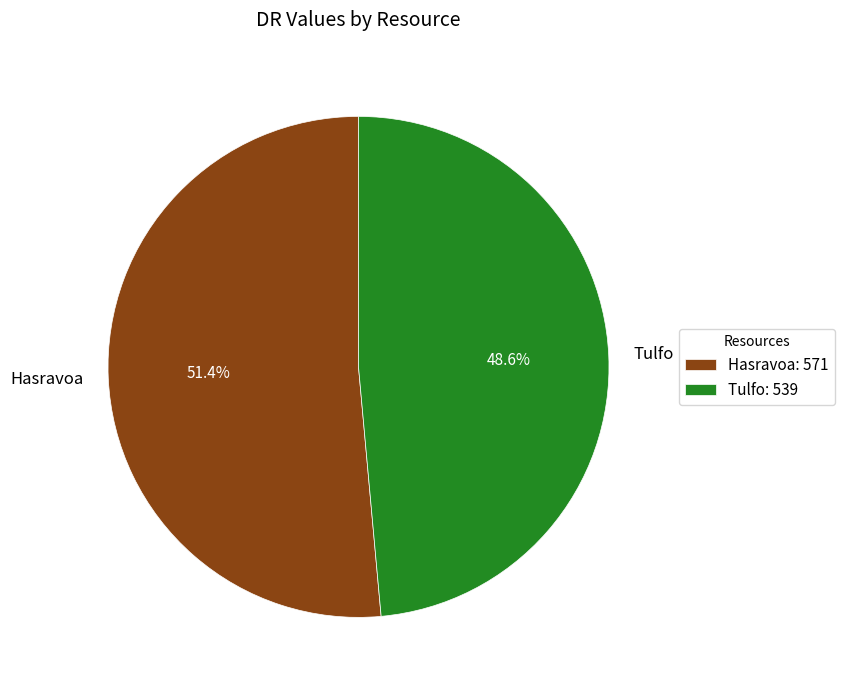

Which slice is the largest?

Hasravoa